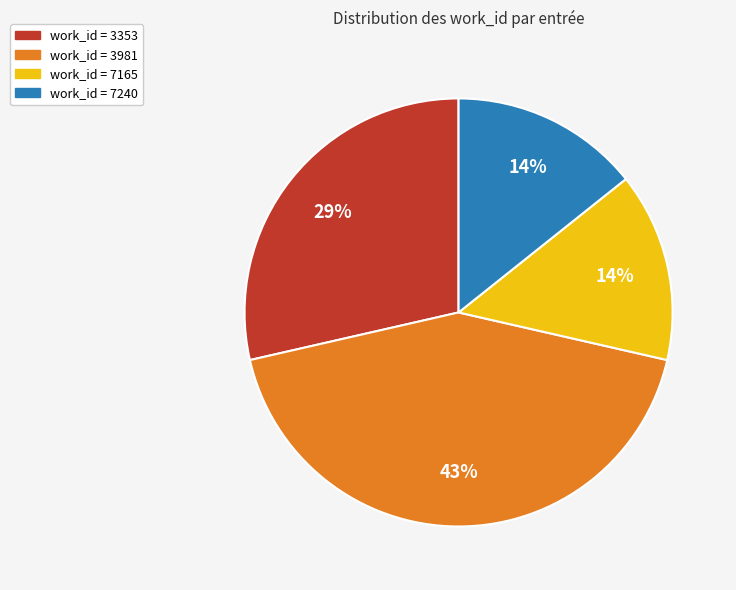

Is it true that work_id = 3981 is 43% of the pie?

True